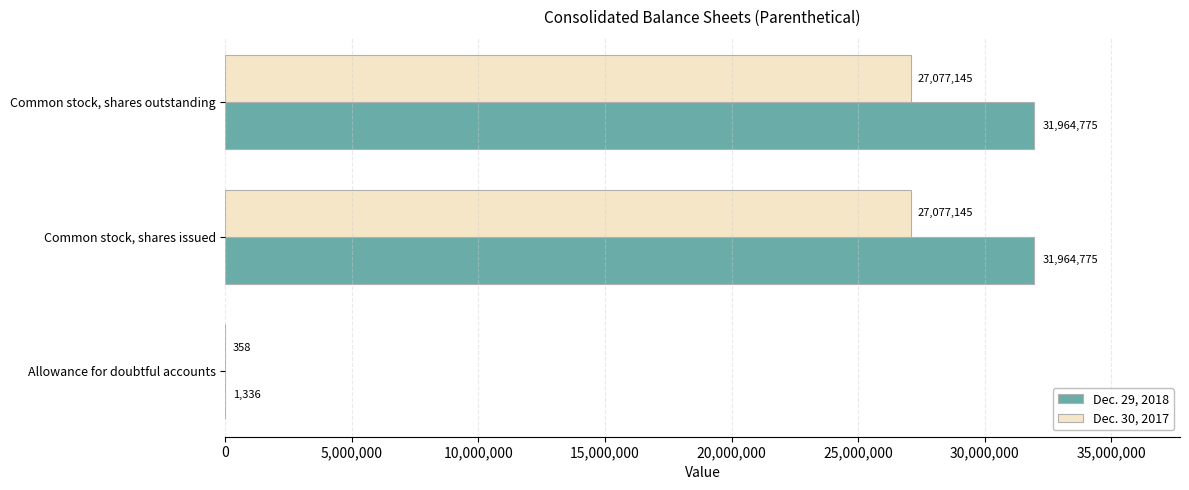

What is the greatest value displayed?

31964775